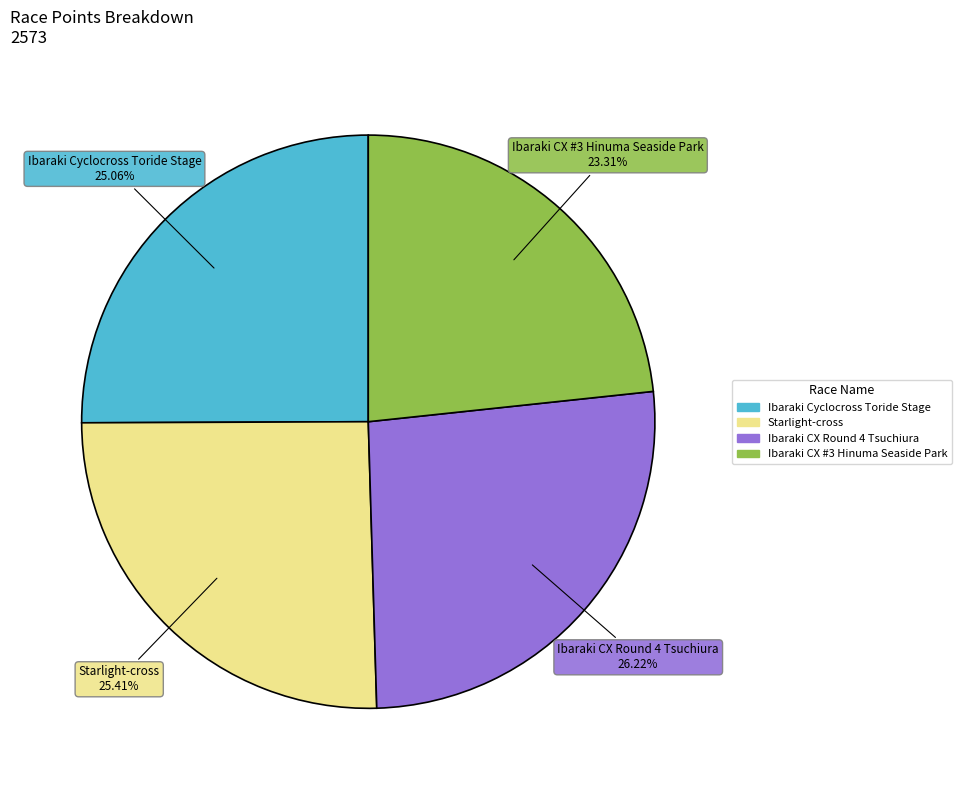

Approximately how many times larger is the value at Ibaraki CX Round 4 Tsuchiura compared to Ibaraki CX #3 Hinuma Seaside Park?

1.1